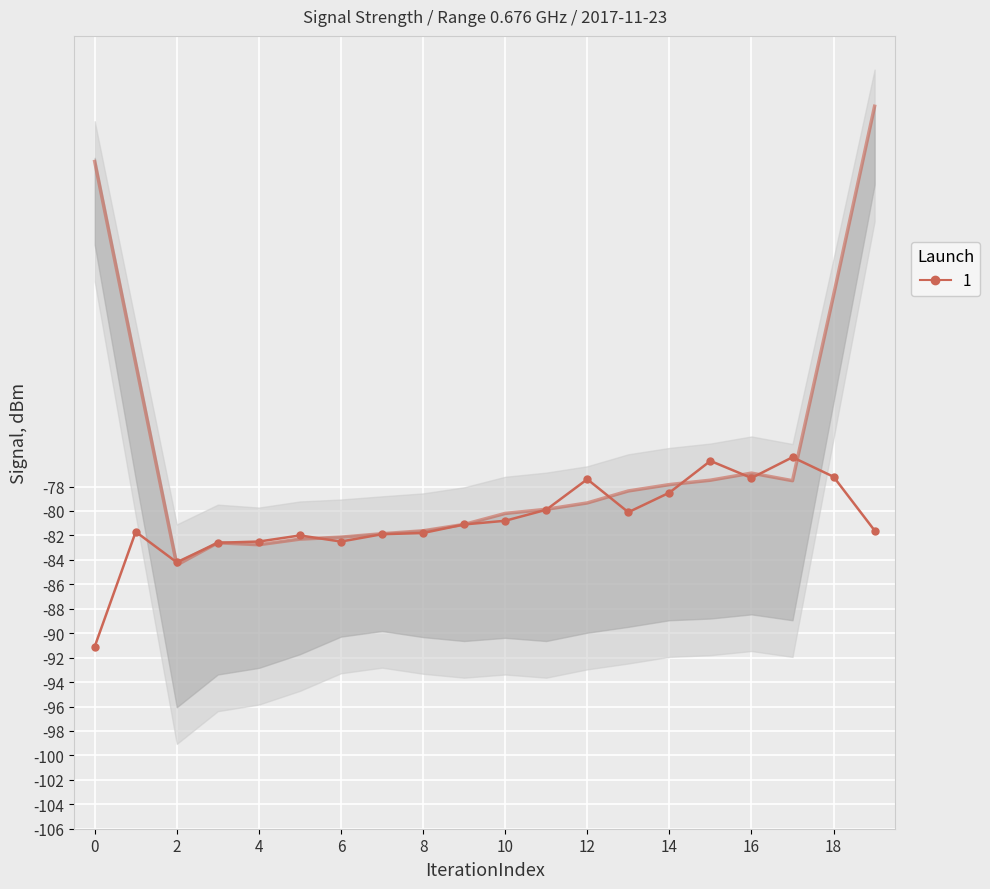

How many data points does each series have?

20